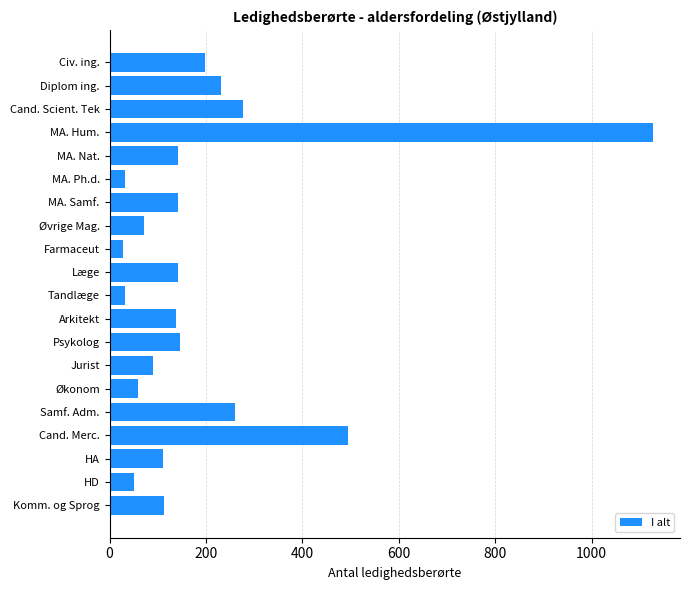

What is the label of the 8th bar from the top?

Øvrige Mag.